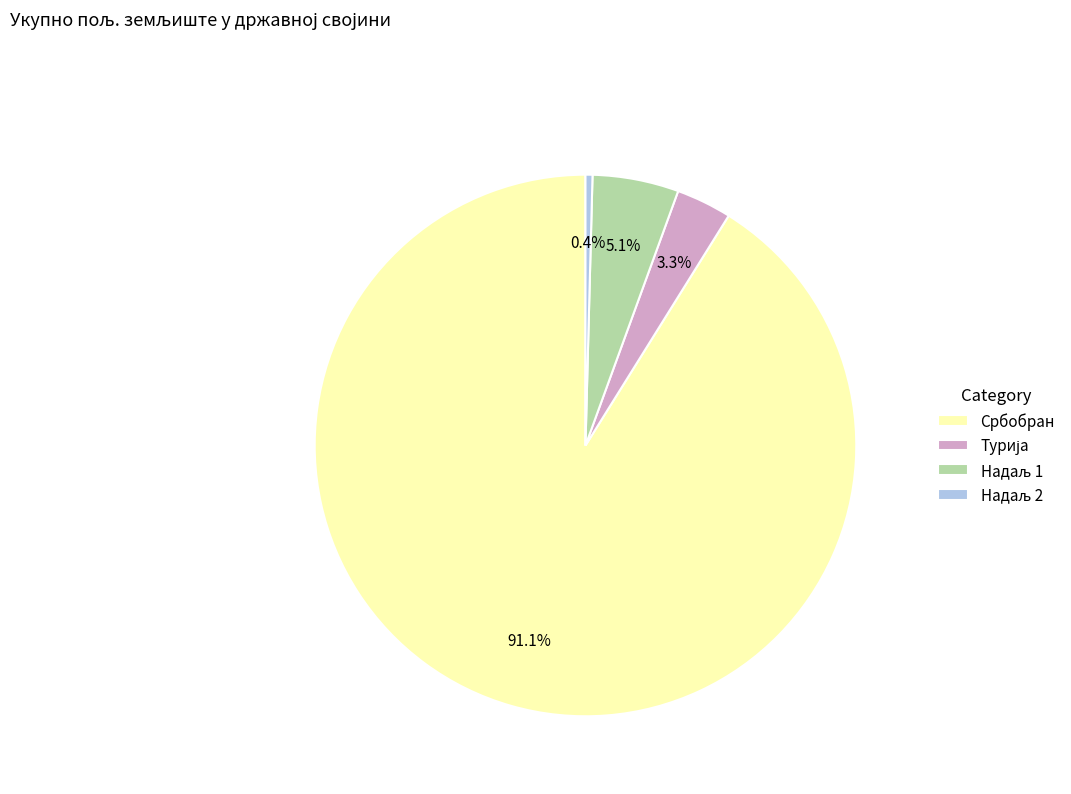

Which slice is the largest?

Србобран